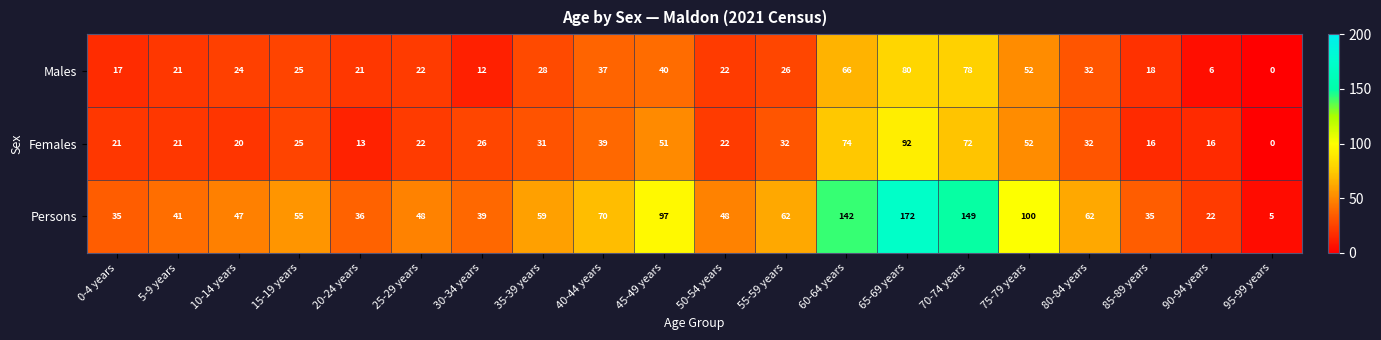

Which series changed the most between 10-14 years and 35-39 years?

Persons